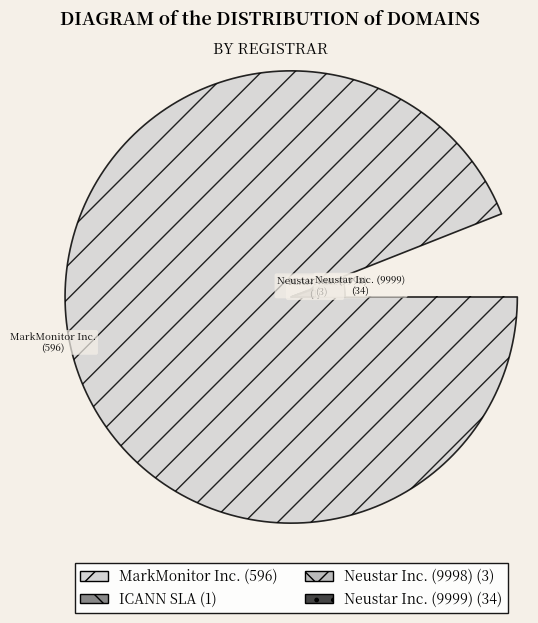

What is the ratio of the value at MarkMonitor Inc. to the value at Neustar Inc. (9998)?

198.7